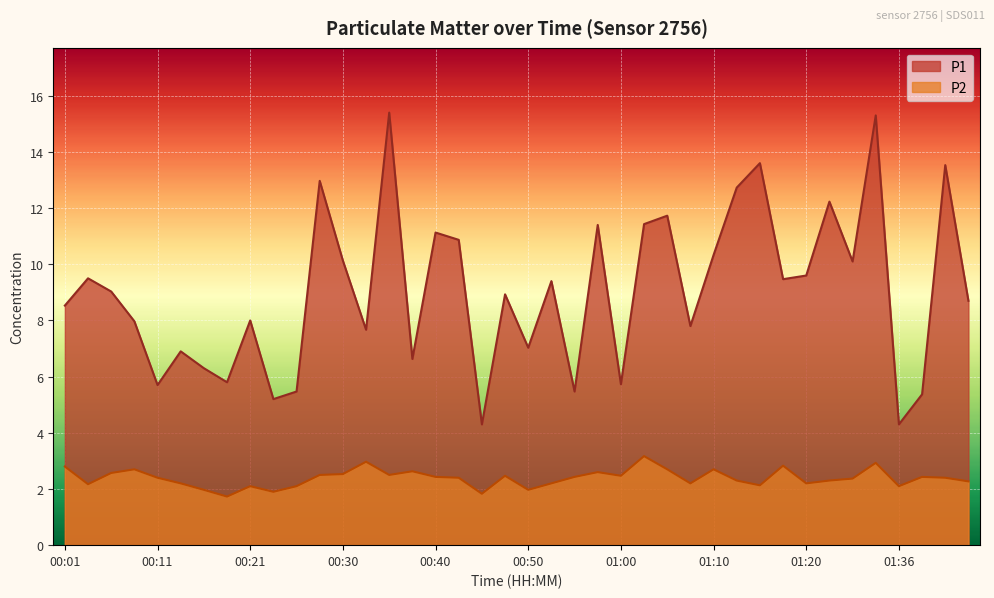

Is it true that P2 equals 1.9 at 00:23?

True